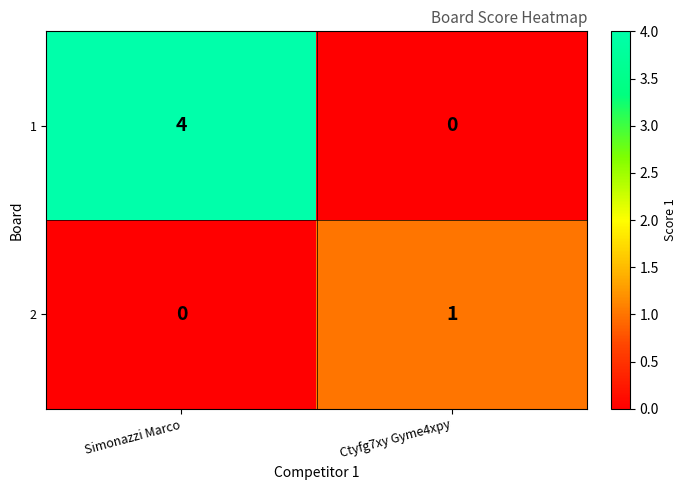

Reading left to right, what are all the values shown in this chart?

1: 4	0
2: 0	1